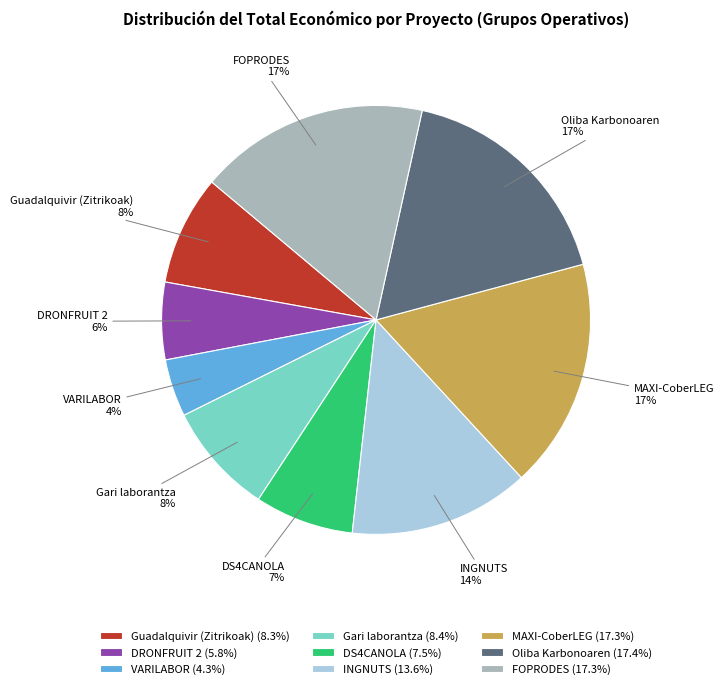

To the nearest percent, what portion does Oliba Karbonoaren represent?

17%